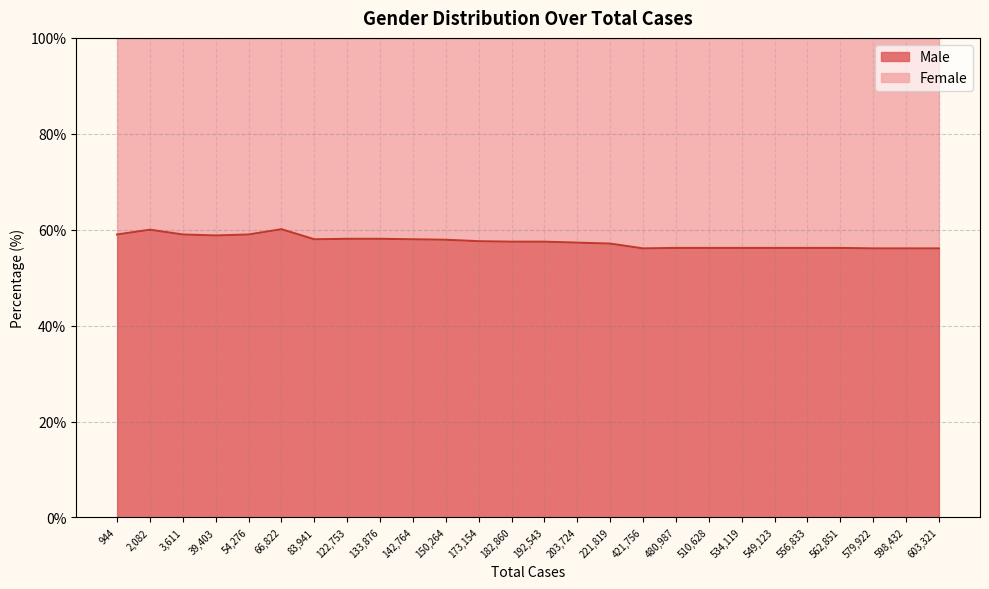

The value at 192543 is 97.6. True or false?

False